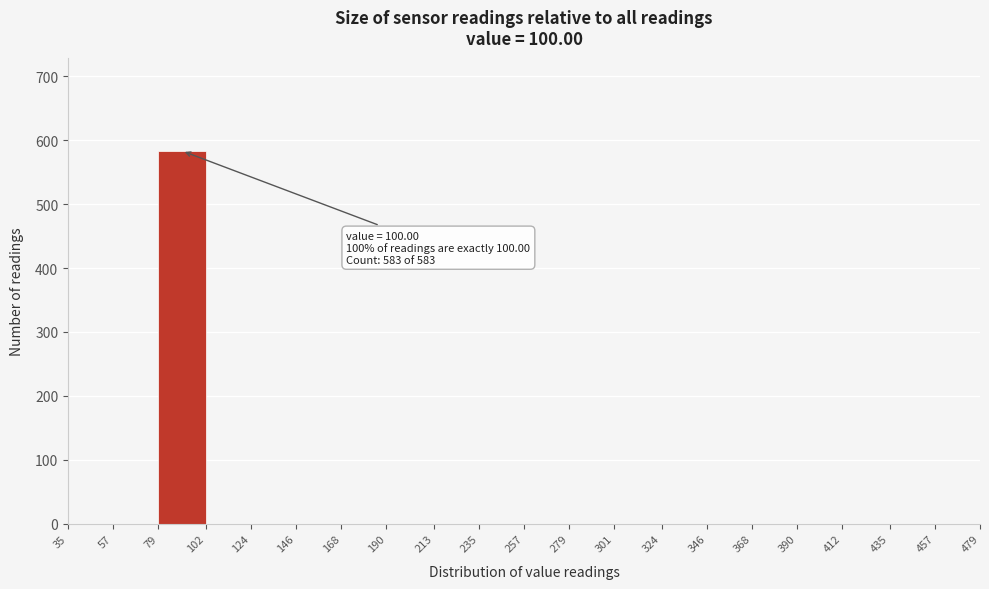

Which range on the x-axis has the tallest bar?

79 to 102